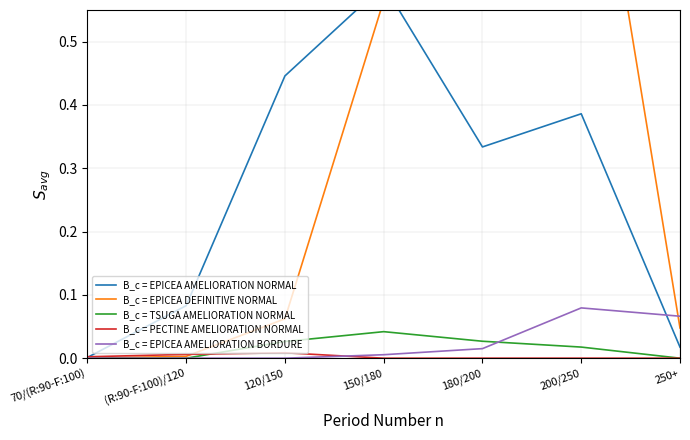

What are all the series names shown in the legend?

B_c = EPICEA AMELIORATION NORMAL, B_c = EPICEA DEFINITIVE NORMAL, B_c = TSUGA AMELIORATION NORMAL, B_c = PECTINE AMELIORATION NORMAL, B_c = EPICEA AMELIORATION BORDURE